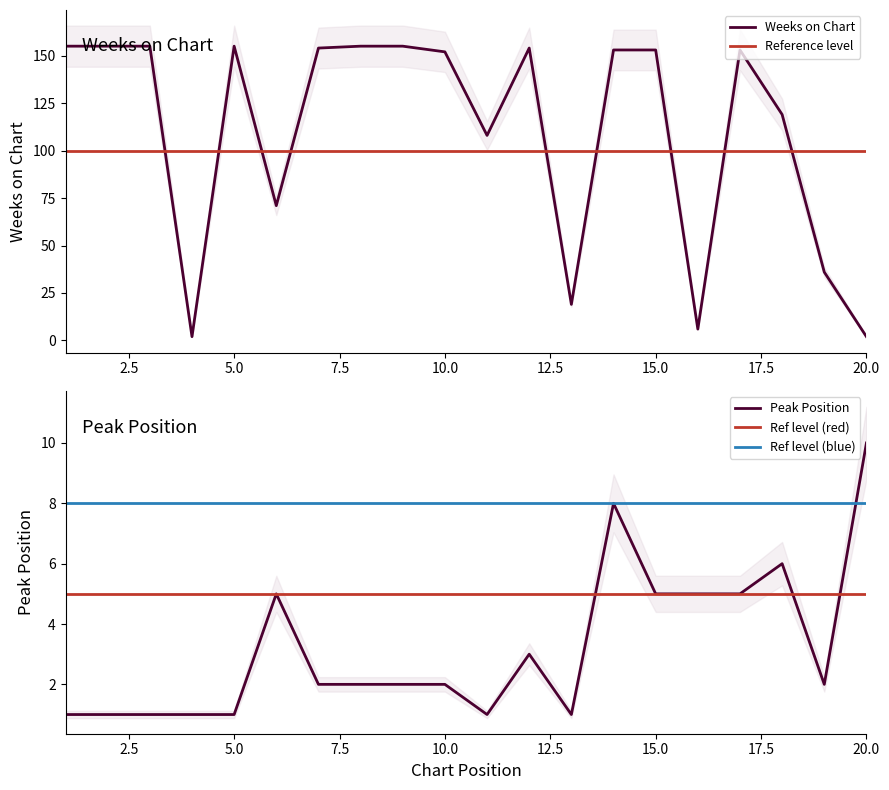

Rank the series by their maximum value, from highest to lowest.

Weeks on Chart, Peak Position